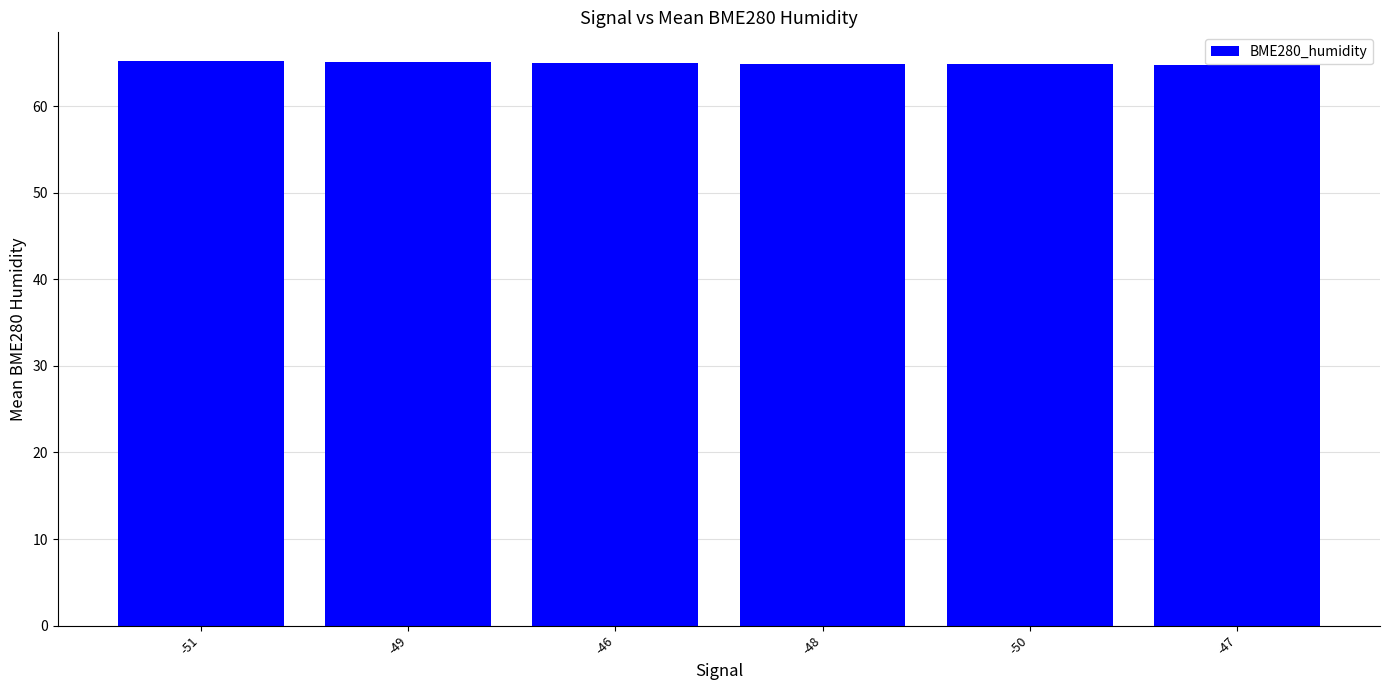

What is the label of the 2nd bar from the right?

-50